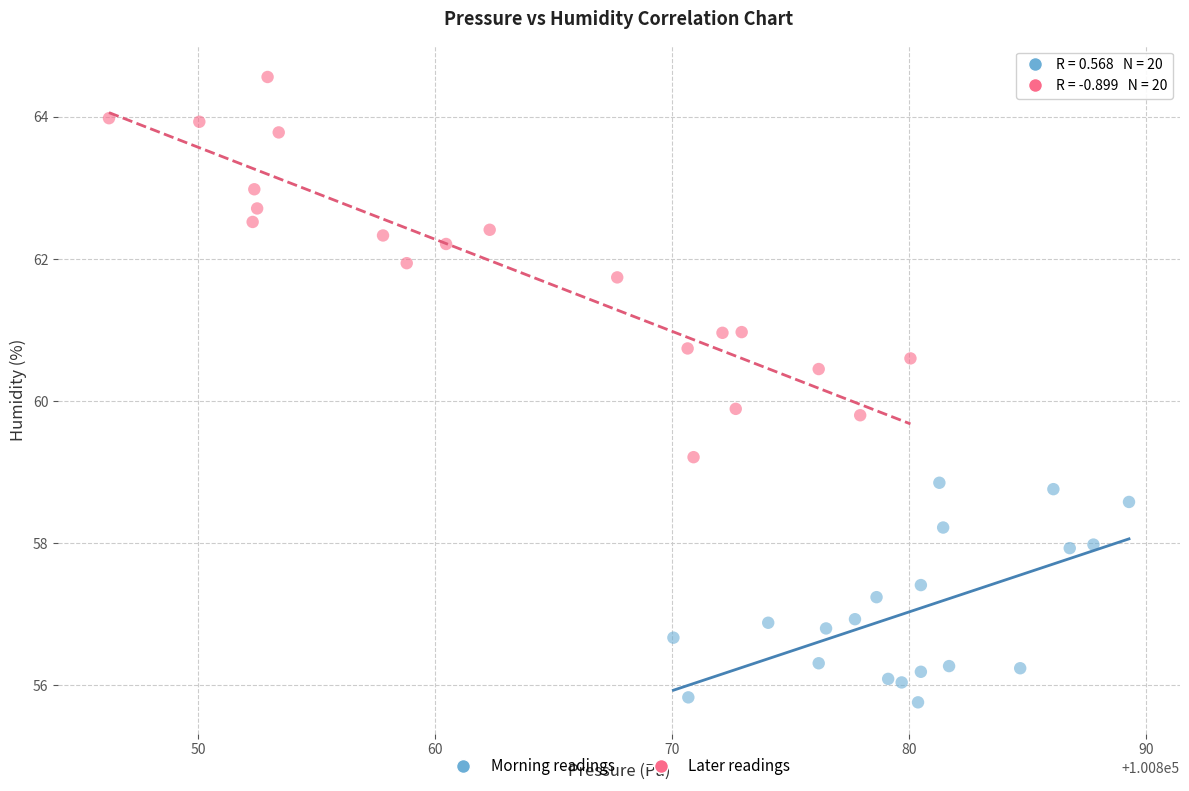

Which series has the largest Y range (max minus min)?

Later readings